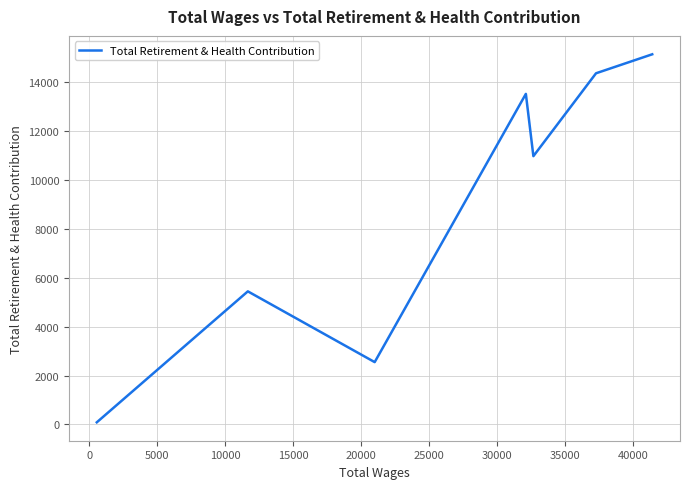

What is the difference between the maximum and second lowest values?

12580